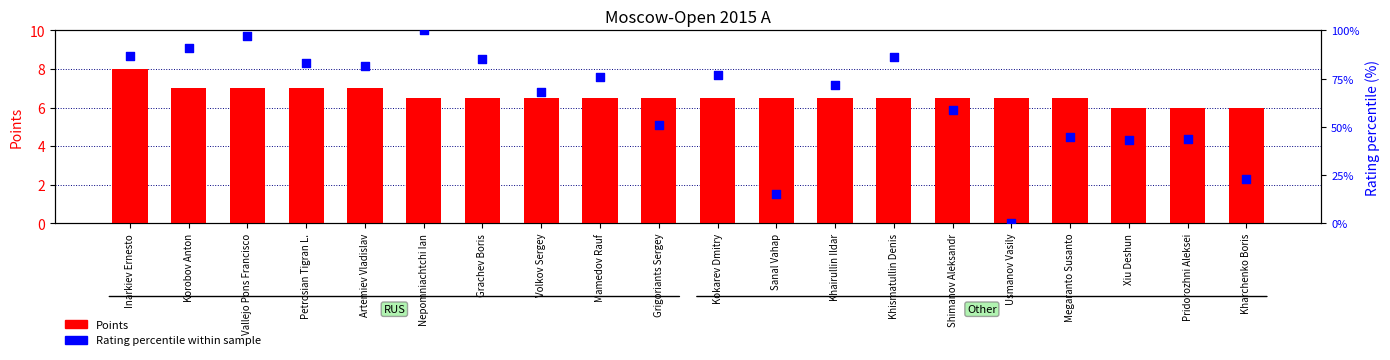

Which series contains the lowest Y value?

Rating percentile